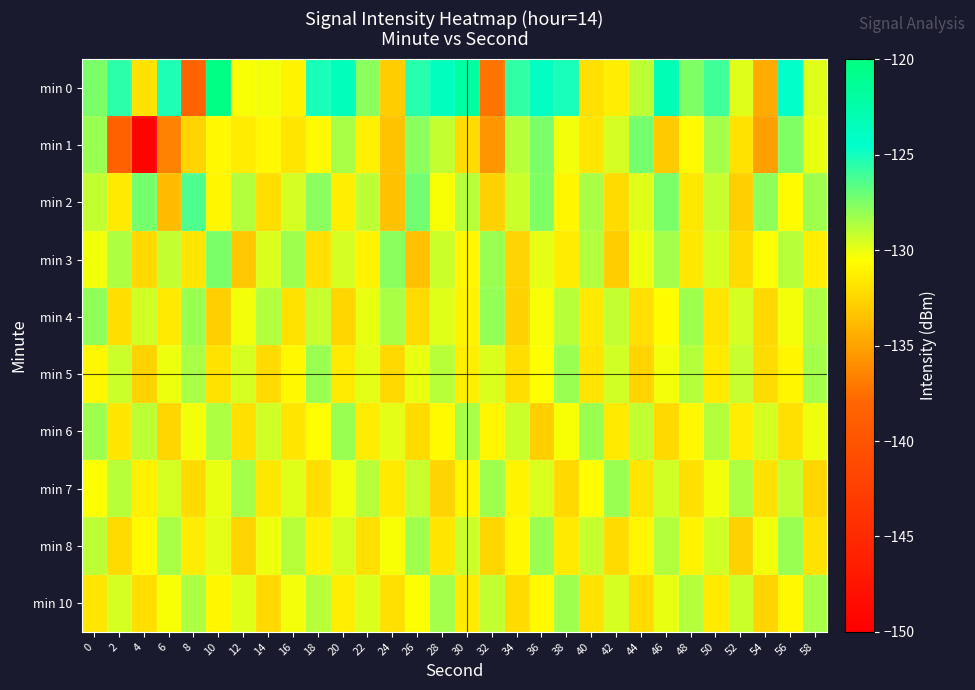

Reading right to left, extract all data points from this chart.

min 0: 58=-129.8	56=-124.3	54=-134.6	52=-129.8	50=-126.0	48=-127.5	46=-123.2	44=-129.0	42=-131.3	40=-132.0	38=-125.1	36=-124.1	34=-125.7	32=-137.3	30=-122.0	28=-123.8	26=-125.5	24=-133.0	22=-127.8	20=-123.5	18=-125.1	16=-131.0	14=-130.3	12=-130.4	10=-120.4	8=-138.3	6=-125.2	4=-131.9	2=-125.5	0=-127.4
min 1: 58=-130.0	56=-127.6	54=-135.2	52=-131.9	50=-128.4	48=-130.7	46=-133.1	44=-127.3	42=-129.5	40=-131.8	38=-130.2	36=-127.4	34=-128.9	32=-135.6	30=-132.3	28=-129.1	26=-127.8	24=-133.4	22=-131.2	20=-128.5	18=-130.7	16=-131.8	14=-130.8	12=-131.4	10=-130.8	8=-132.5	6=-136.6	4=-149.5	2=-138.5	0=-128.1
min 2: 58=-128.3	56=-130.6	54=-127.9	52=-132.8	50=-129.2	48=-131.7	46=-127.4	44=-129.8	42=-132.3	40=-128.5	38=-131.0	36=-127.6	34=-129.3	32=-132.7	30=-128.9	28=-130.4	26=-127.2	24=-133.5	22=-129.0	20=-131.3	18=-127.8	16=-129.6	14=-132.1	12=-128.7	10=-130.9	8=-126.4	6=-133.8	4=-127.3	2=-131.5	0=-129.1
min 3: 58=-131.3	56=-128.8	54=-130.5	52=-132.2	50=-129.6	48=-131.7	46=-128.4	44=-130.1	42=-132.9	40=-128.7	38=-131.4	36=-129.9	34=-132.6	32=-128.1	30=-130.8	28=-129.3	26=-133.5	24=-127.8	22=-131.1	20=-129.5	18=-132.0	16=-128.3	14=-129.7	12=-133.2	10=-127.5	8=-131.8	6=-129.1	4=-132.4	2=-128.6	0=-130.2
min 4: 58=-128.6	56=-130.2	54=-132.4	52=-129.5	50=-131.8	48=-128.3	46=-130.6	44=-132.0	42=-129.1	40=-131.5	38=-128.9	36=-130.4	34=-132.7	32=-128.0	30=-131.1	28=-129.8	26=-132.3	24=-128.5	22=-130.0	20=-132.5	18=-129.2	16=-131.9	14=-128.7	12=-130.3	10=-132.8	8=-128.2	6=-131.6	4=-129.4	2=-132.1	0=-127.9
min 5: 58=-128.4	56=-130.9	54=-132.3	52=-129.2	50=-131.6	48=-128.7	46=-130.3	44=-132.6	42=-129.4	40=-131.8	38=-128.1	36=-130.5	34=-132.1	32=-129.7	30=-131.3	28=-128.8	26=-130.0	24=-132.4	22=-129.9	20=-131.5	18=-128.2	16=-130.8	14=-132.2	12=-129.6	10=-131.9	8=-128.5	6=-130.1	4=-132.7	2=-129.3	0=-131.0
min 6: 58=-130.1	56=-132.0	54=-129.5	52=-131.3	50=-128.7	48=-130.8	46=-132.4	44=-129.1	42=-131.6	40=-128.2	38=-130.4	36=-132.8	34=-129.3	32=-131.0	30=-128.5	28=-130.7	26=-132.2	24=-129.9	22=-131.4	20=-128.1	18=-130.6	16=-131.8	14=-129.4	12=-132.0	10=-128.6	8=-130.2	6=-132.5	4=-129.0	2=-131.7	0=-128.3
min 7: 58=-132.5	56=-129.1	54=-131.9	52=-128.6	50=-130.2	48=-132.0	46=-129.4	44=-131.8	42=-128.2	40=-130.6	38=-132.4	36=-129.7	34=-131.1	32=-128.3	30=-130.9	28=-132.6	26=-129.2	24=-131.5	22=-128.8	20=-130.3	18=-132.1	16=-129.8	14=-131.7	12=-128.4	10=-130.0	8=-132.3	6=-129.6	4=-131.2	2=-128.9	0=-130.5
min 8: 58=-131.9	56=-128.1	54=-130.3	52=-132.7	50=-129.4	48=-131.1	46=-128.7	44=-130.9	42=-132.3	40=-129.2	38=-131.6	36=-128.2	34=-130.8	32=-132.5	30=-129.3	28=-131.7	26=-128.3	24=-130.4	22=-132.0	20=-129.5	18=-131.2	16=-128.8	14=-130.1	12=-132.6	10=-129.9	8=-131.4	6=-128.5	4=-130.7	2=-132.2	0=-129.0
min 10: 58=-128.5	56=-130.8	54=-132.6	52=-129.3	50=-131.5	48=-128.7	46=-130.0	44=-132.2	42=-129.6	40=-131.9	38=-128.3	36=-130.7	34=-132.3	32=-129.1	30=-131.6	28=-128.4	26=-130.5	24=-132.0	22=-129.7	20=-131.3	18=-128.9	16=-130.2	14=-132.4	12=-129.8	10=-131.0	8=-128.6	6=-130.4	4=-132.1	2=-129.5	0=-131.8